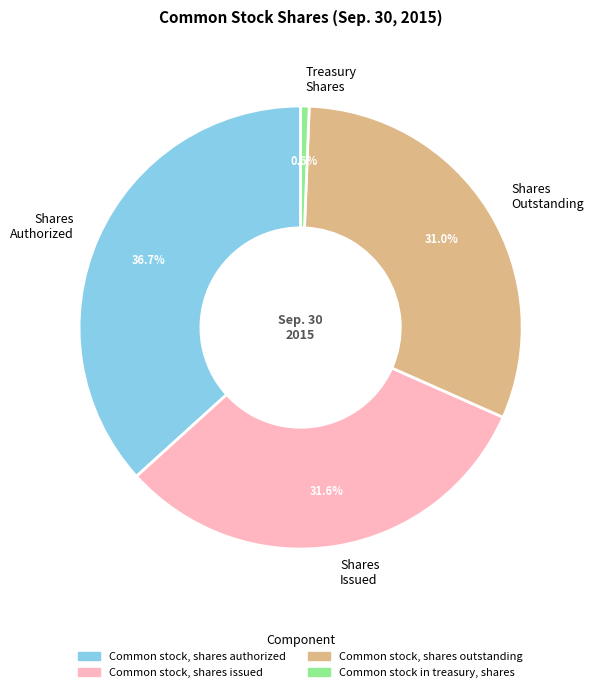

What is the smallest slice in the pie chart?

Treasury Shares